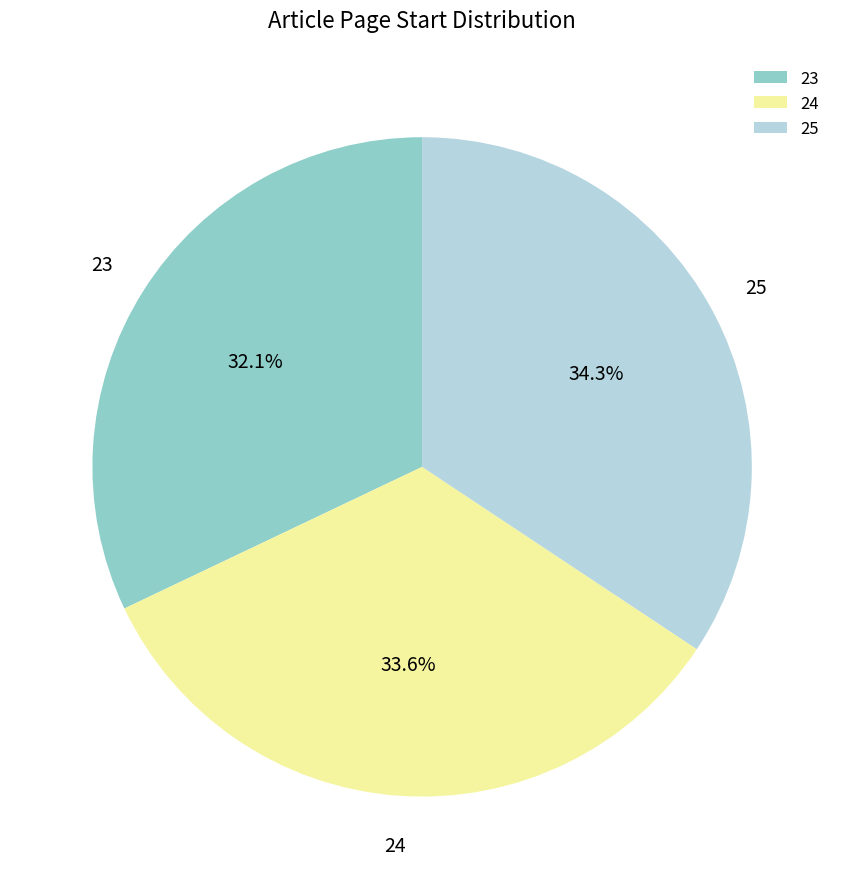

To the nearest percent, what is the difference between the 25 and 24 slice percentages?

1%